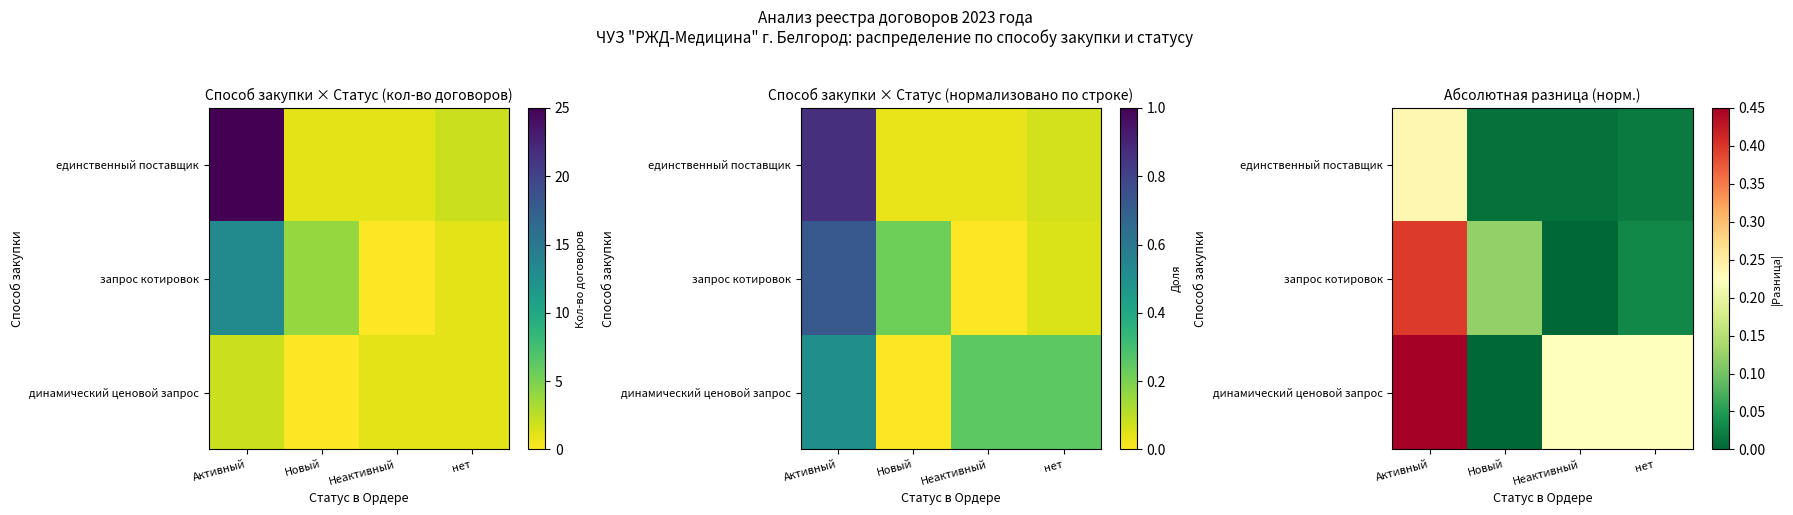

What is the difference between the динамический ценовой запрос values at Неактивный and Новый?

0.2